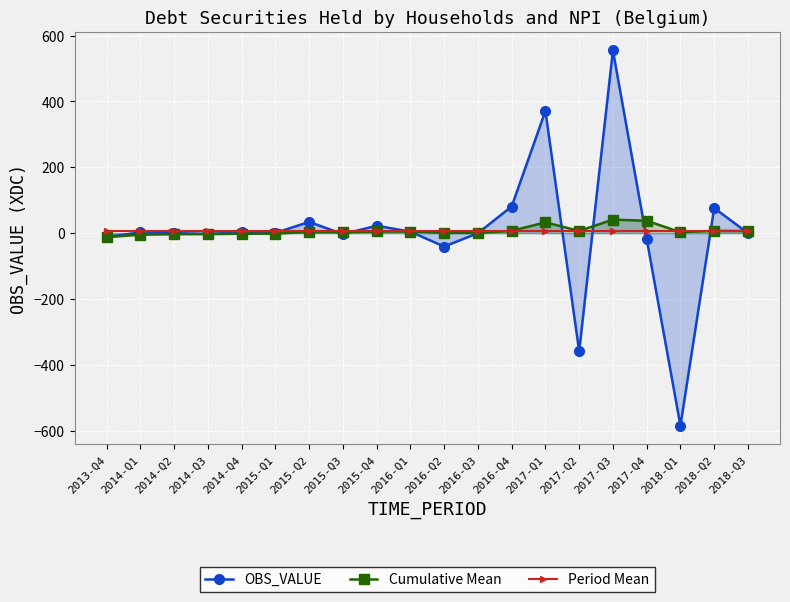

How many interior local valleys does the OBS_VALUE series have?

6